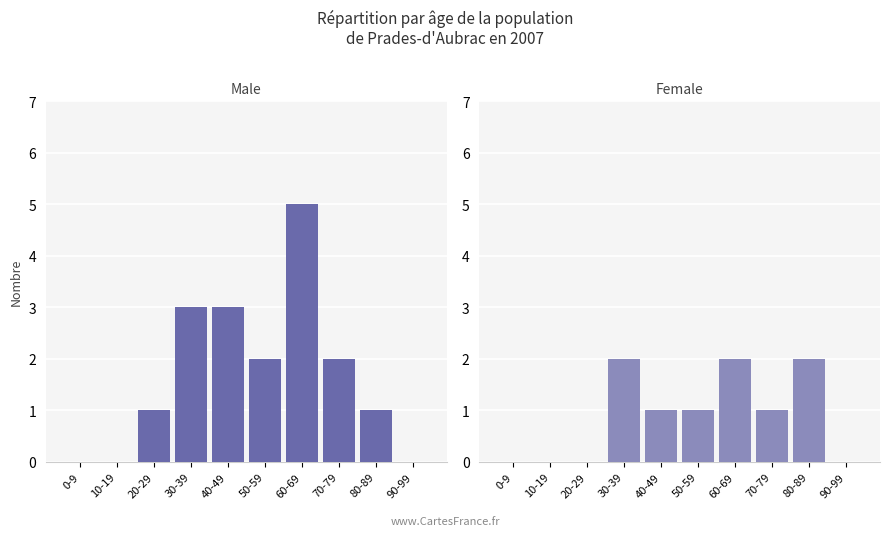

Which series has the largest range (max minus min)?

Male